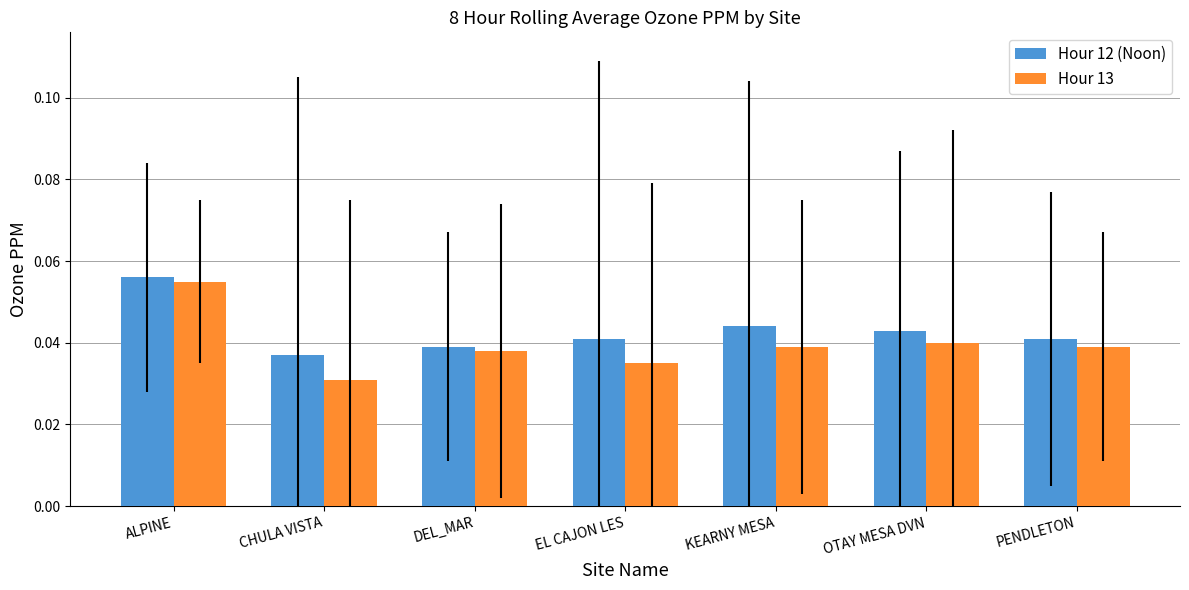

The Hour 13 series shows 0.1 at PENDLETON. True or false?

False